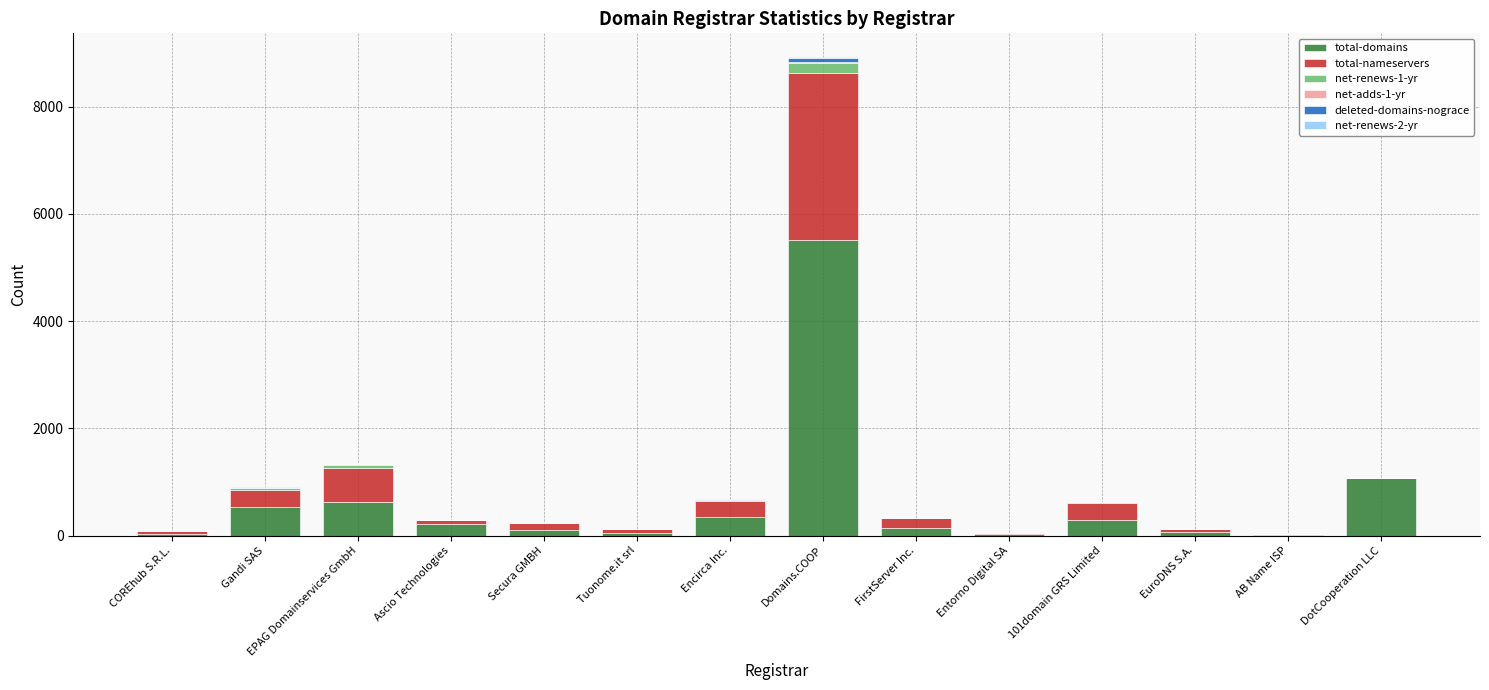

At which category is the sum across all series the highest?

Domains.COOP